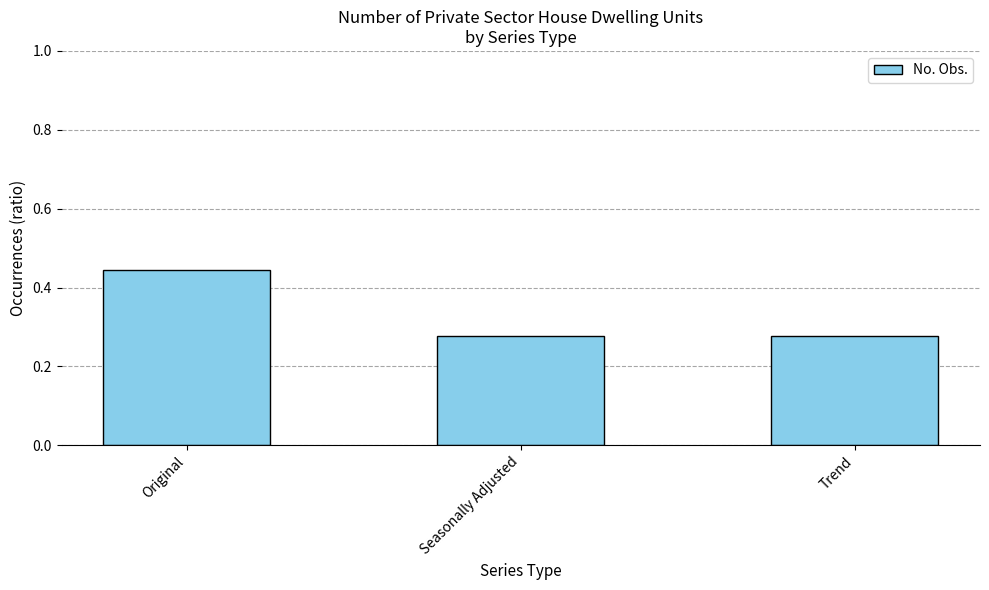

Count the values in the range 0 to 1.

3